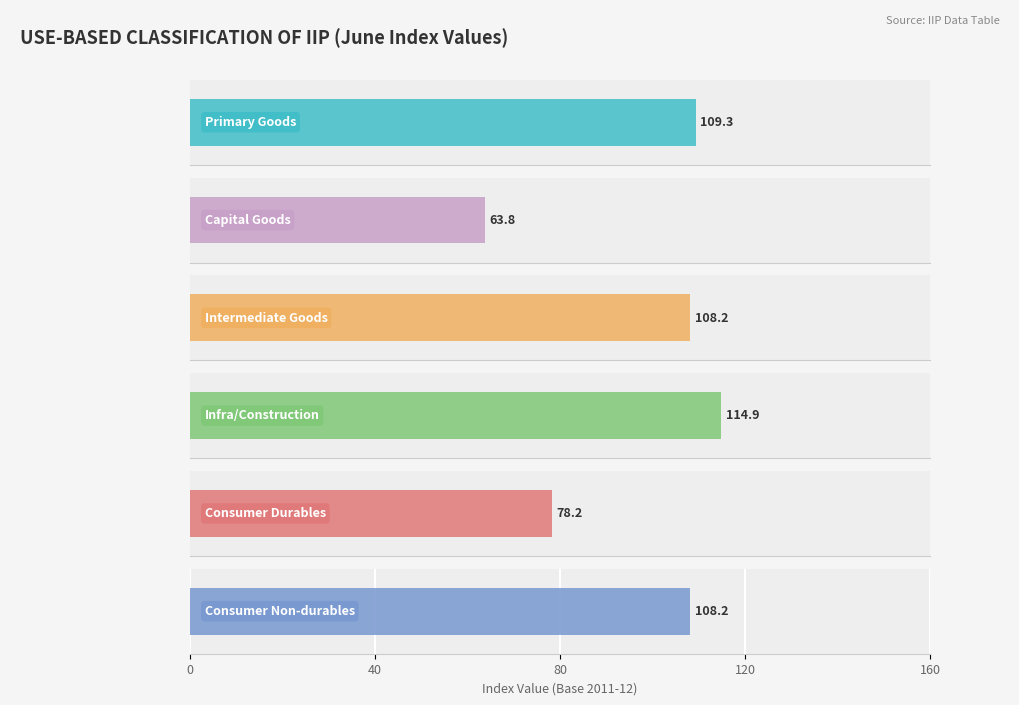

Does the chart contain any negative values?

No